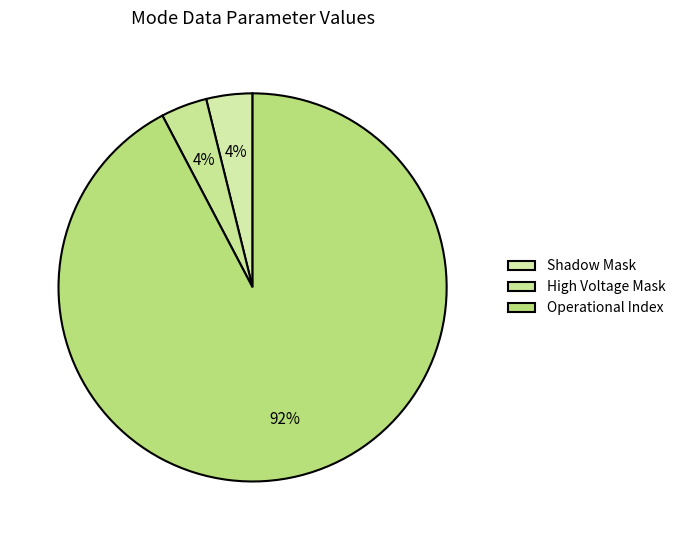

How many segments does this pie chart have?

3